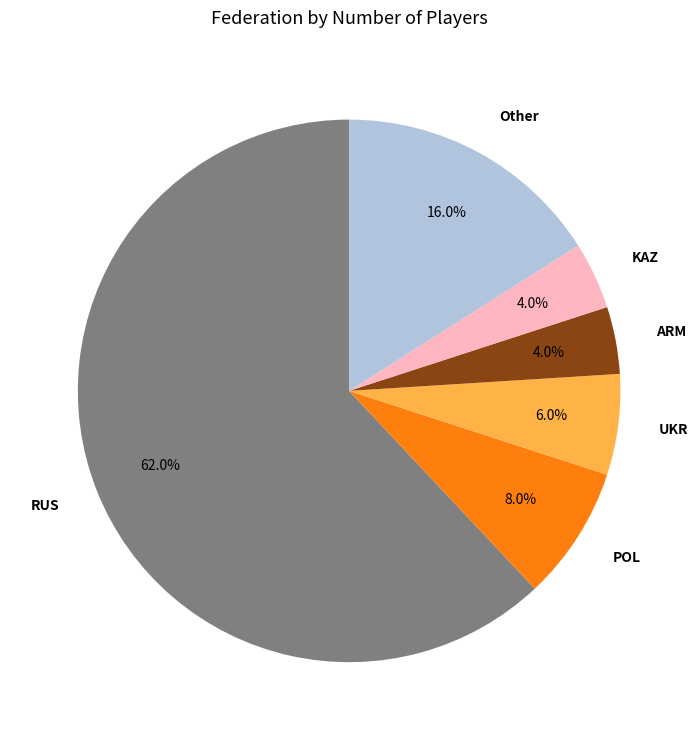

What is the majority slice?

RUS